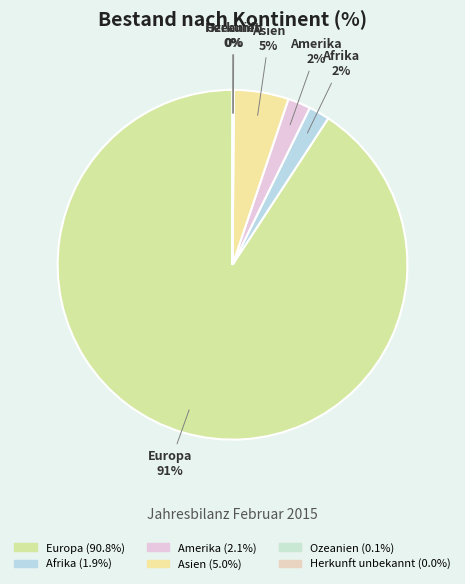

What is the majority slice?

Europa